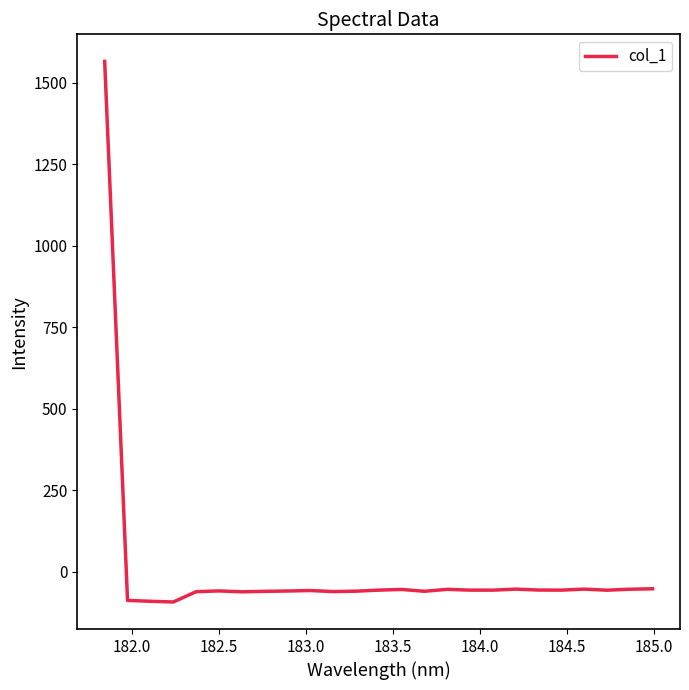

What is the difference between the maximum and minimum values?

1659.2